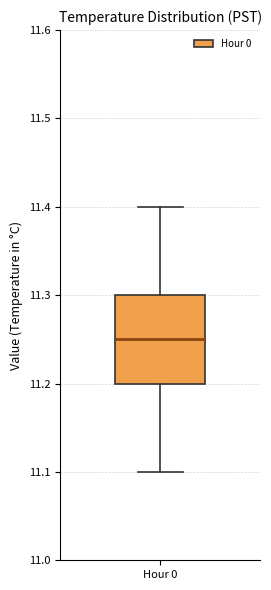

Read this box plot against the y-axis: the position of the median line, the range covered by the box, and the ends of both whiskers. The values are not printed on the chart, so give them approximately, as read against the axis.

median 11.25, box 11.20 to 11.30, whiskers 11.10 to 11.40